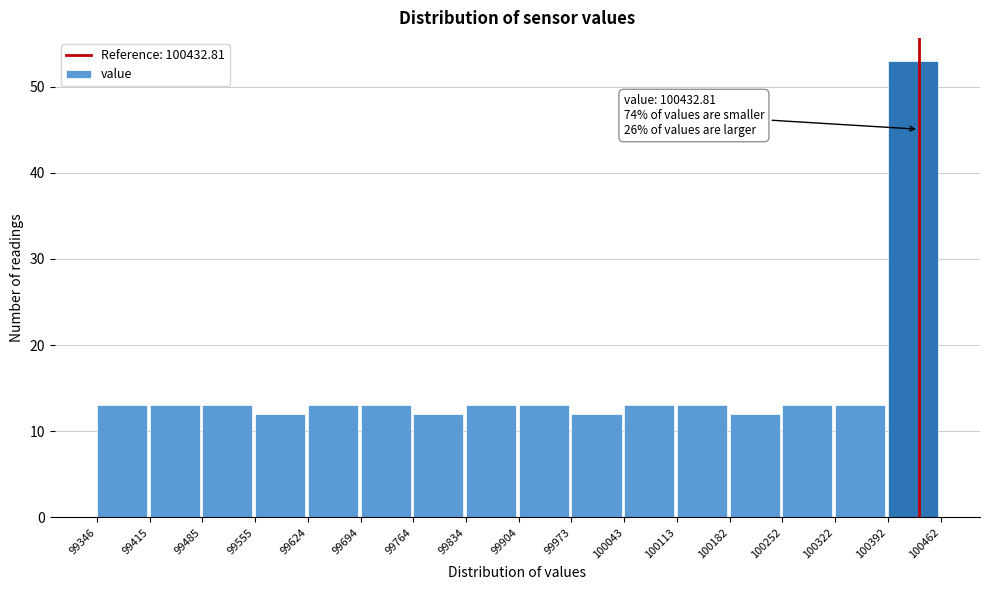

Over which range of the x-axis is the bar tallest?

100392 to 100462